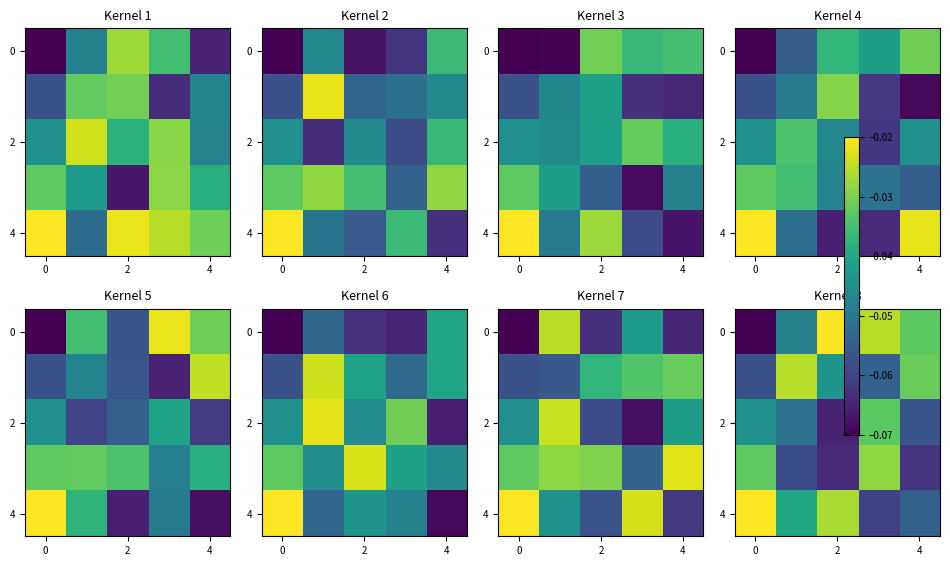

What is the minimum value shown in the chart?

-0.1